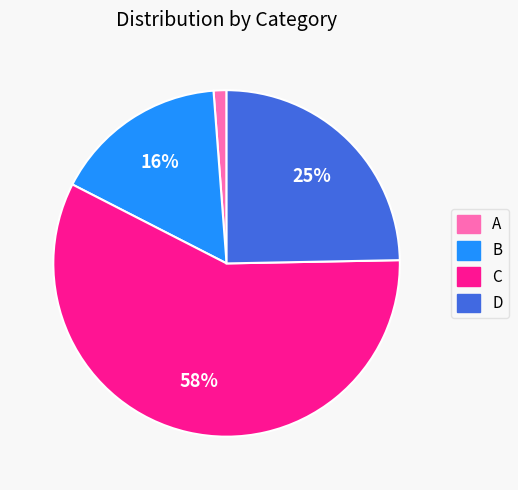

What percentage is the B slice, to the nearest percent?

16%